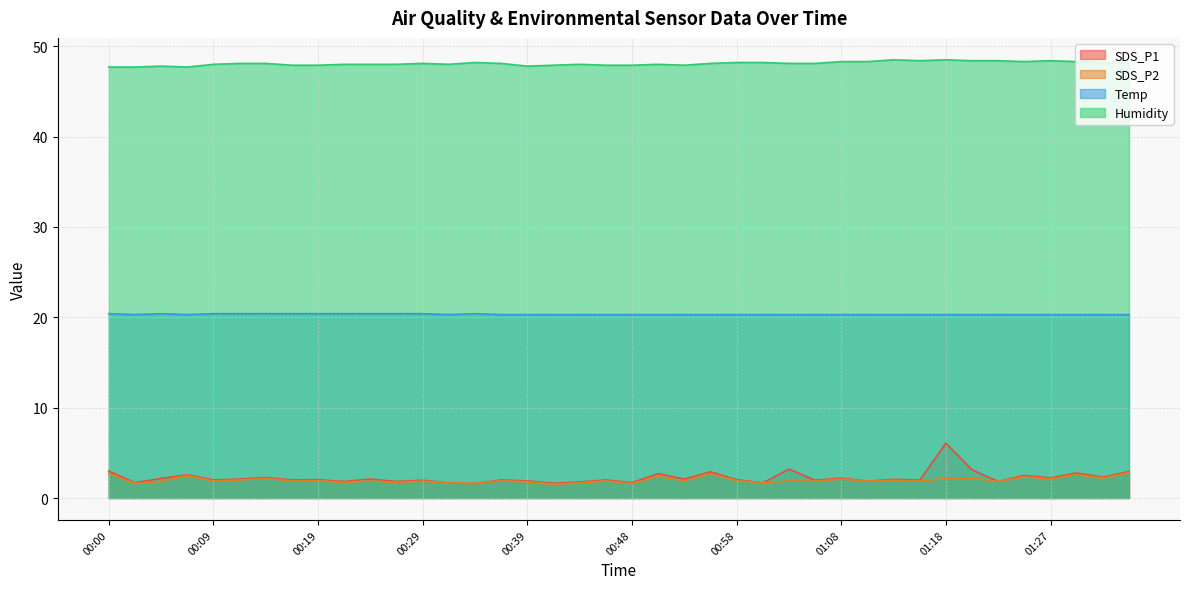

Is it true that SDS_P1 equals 2.0 at 01:15?

True